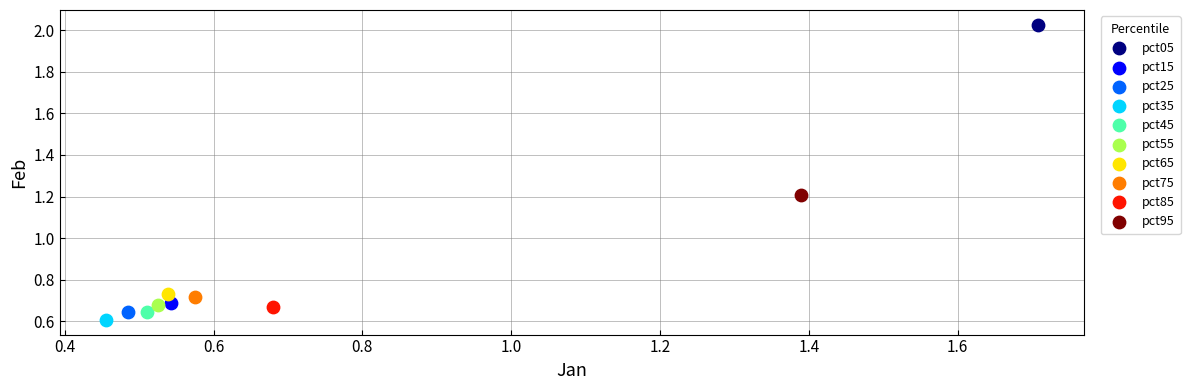

What are all the series names shown in the legend?

pct05, pct15, pct25, pct35, pct45, pct55, pct65, pct75, pct85, pct95